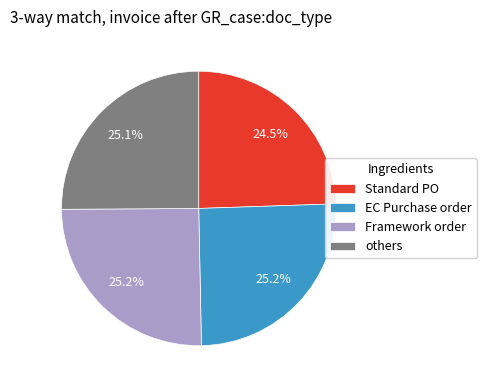

What is the ratio of the value at EC Purchase order to the value at others?

1.0